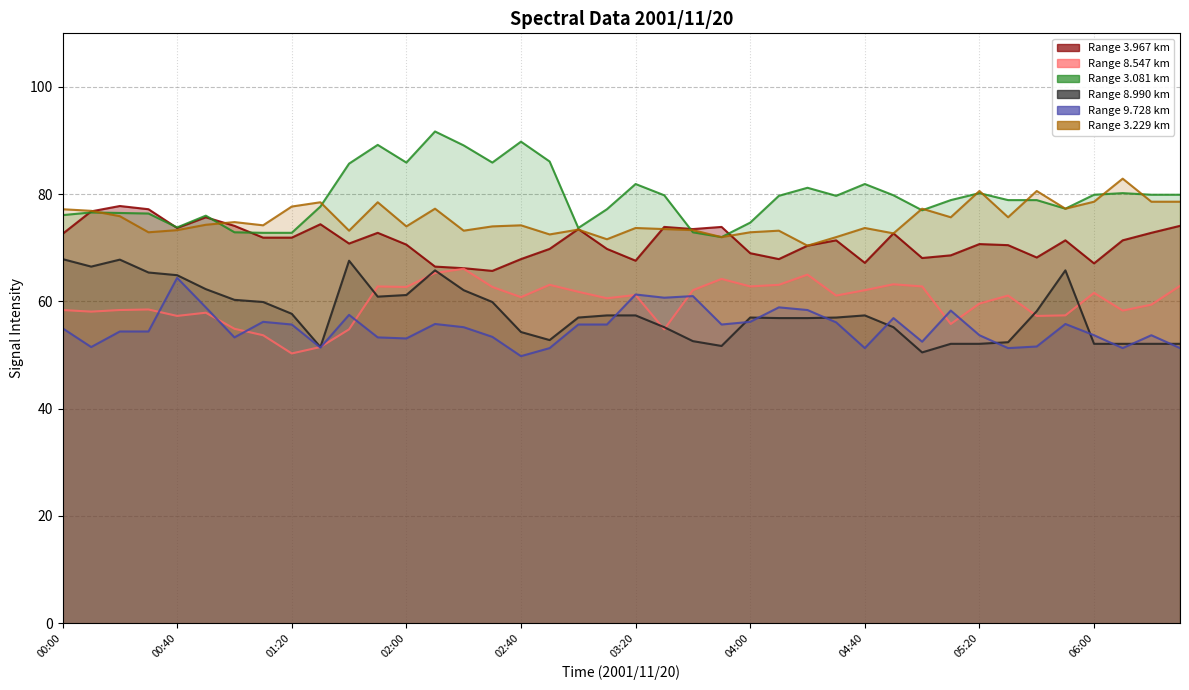

How many series are shown in this chart?

6